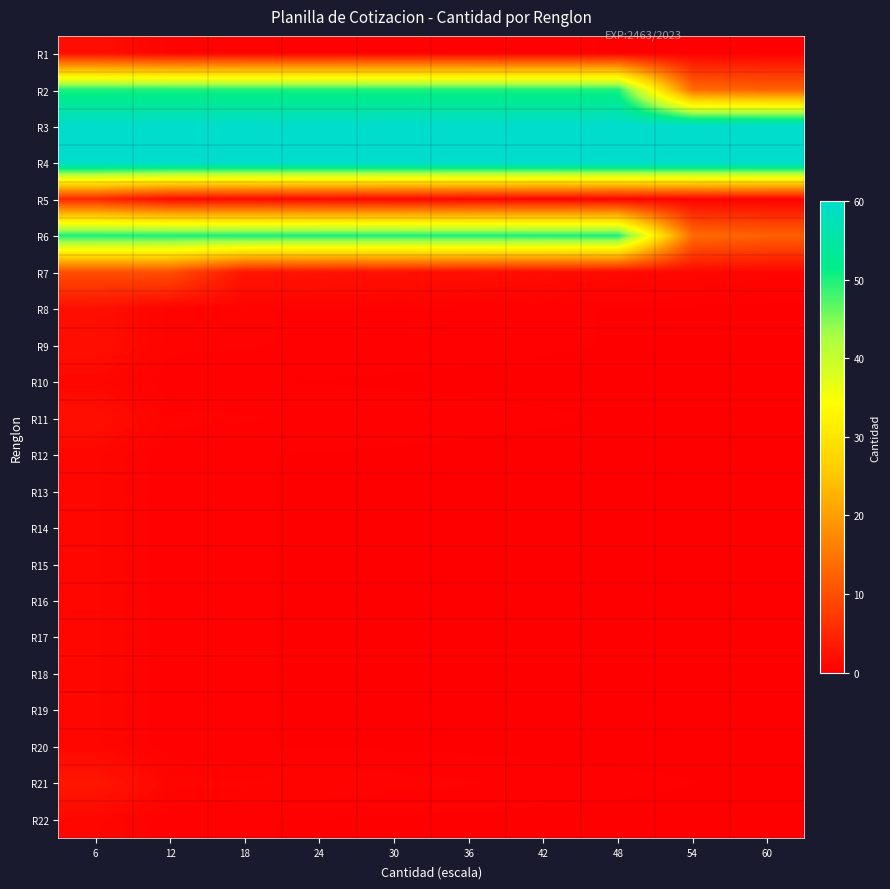

Rank the series at 24 from lowest to highest value.

R10, R12, R13, R14, R15, R16, R17, R18, R19, R20, R22, R1, R8, R9, R11, R21, R5, R7, R2, R6, R3, R4